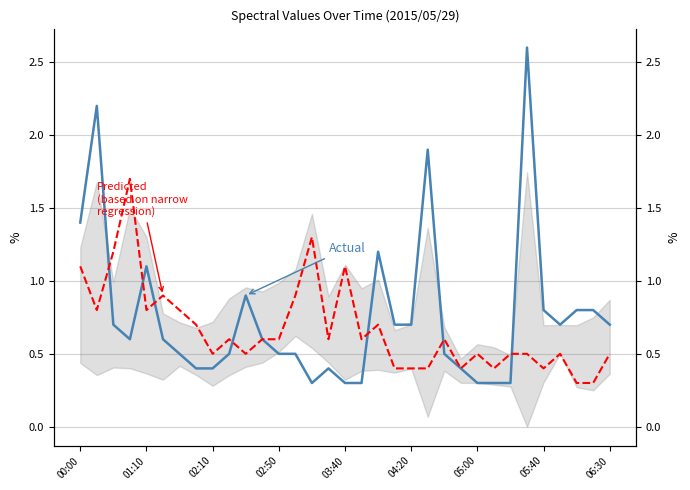

What is the difference between the second highest and second lowest values in the Predicted
(based on narrow
regression) series?

1.0